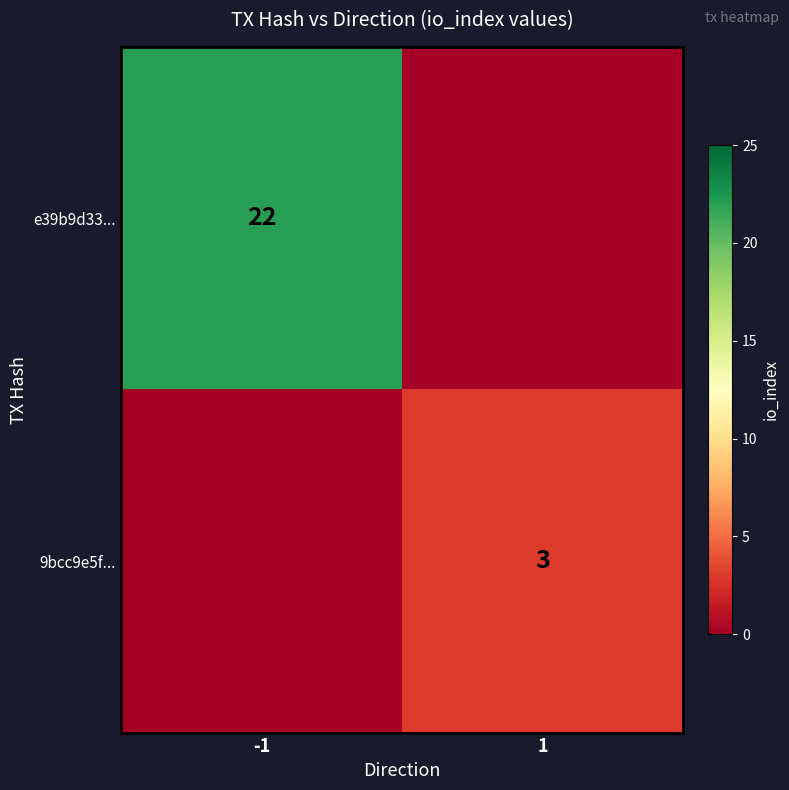

What is the sum of the 9bcc9e5f... values at 1 and -1?

3